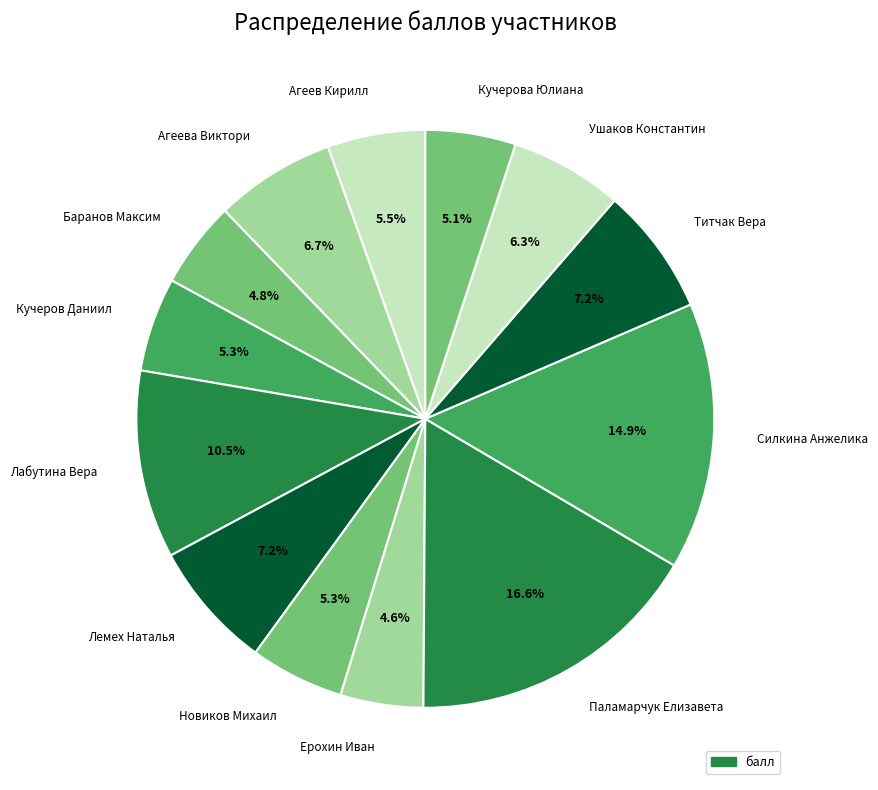

True or false: Баранов Максим accounts for 5% of the total.

True